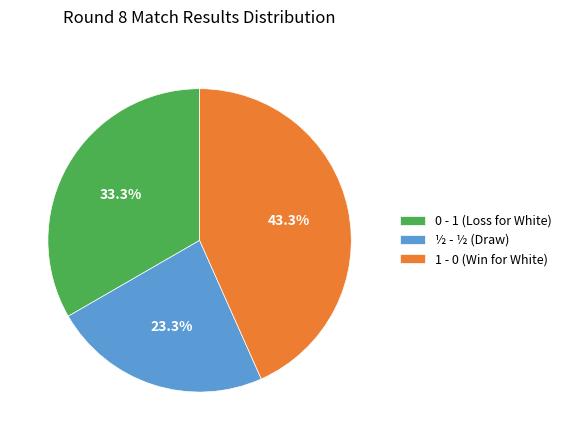

Is there a majority slice in this chart?

No